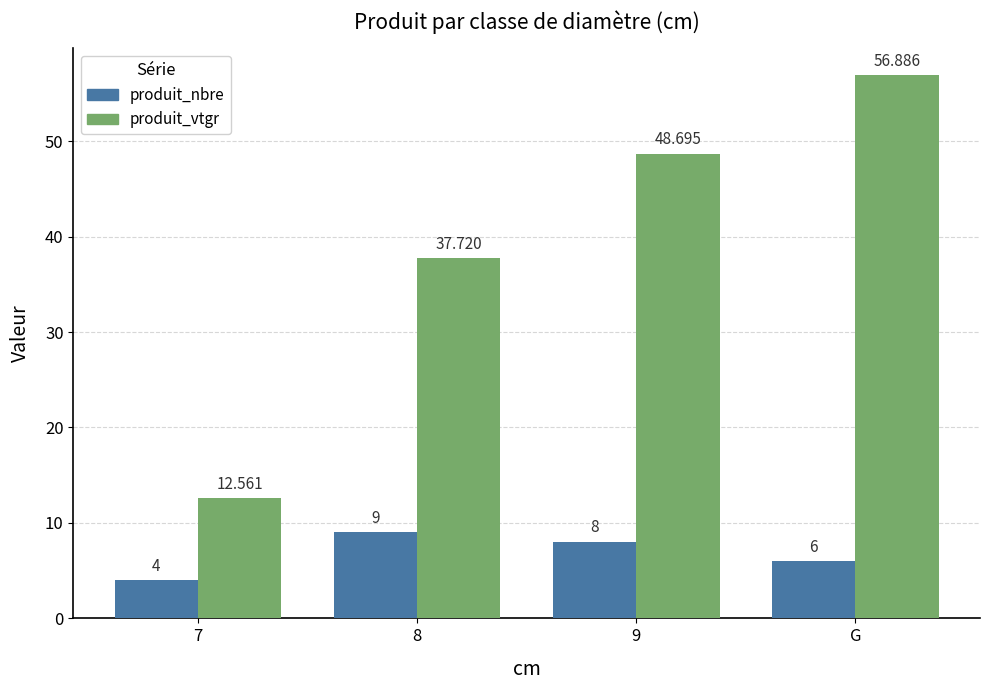

What is the value of the produit_vtgr bar at the 1st from the left?

12.6